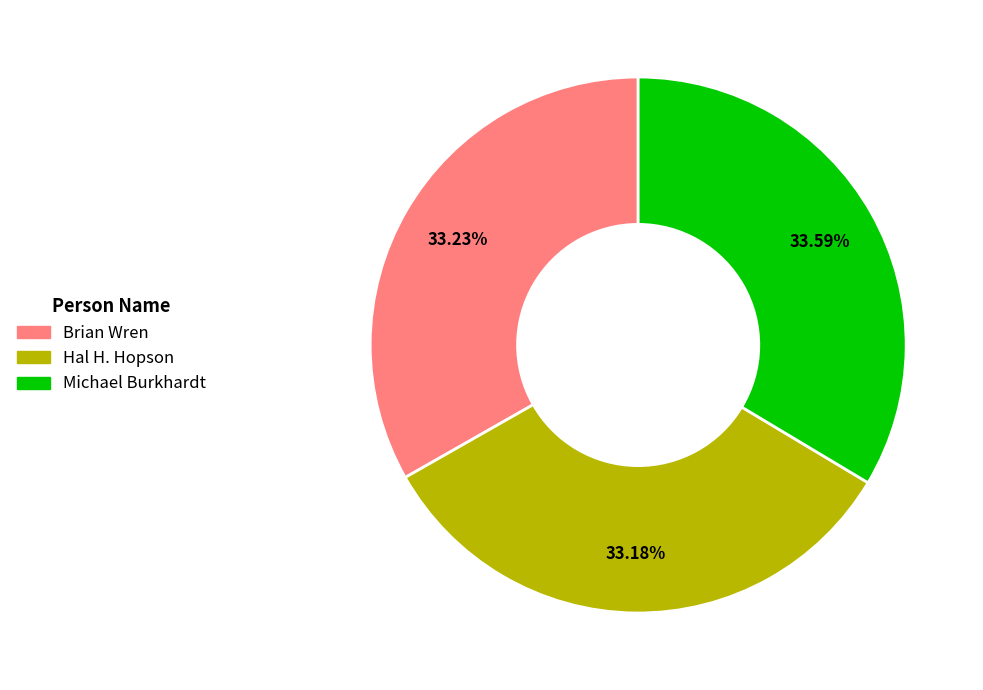

Does any single category account for the majority?

No